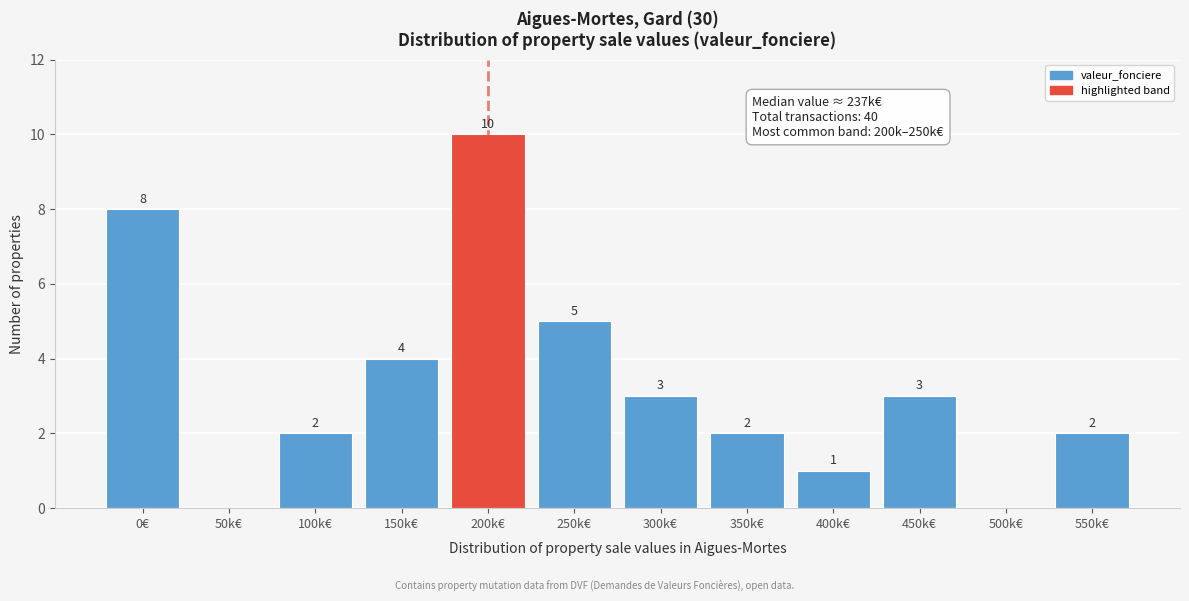

Reading left to right, what are all the values shown in this chart?

0€=8	50k€=0	100k€=2	150k€=4	200k€=10	250k€=5	300k€=3	350k€=2	400k€=1	450k€=3	500k€=0	550k€=2